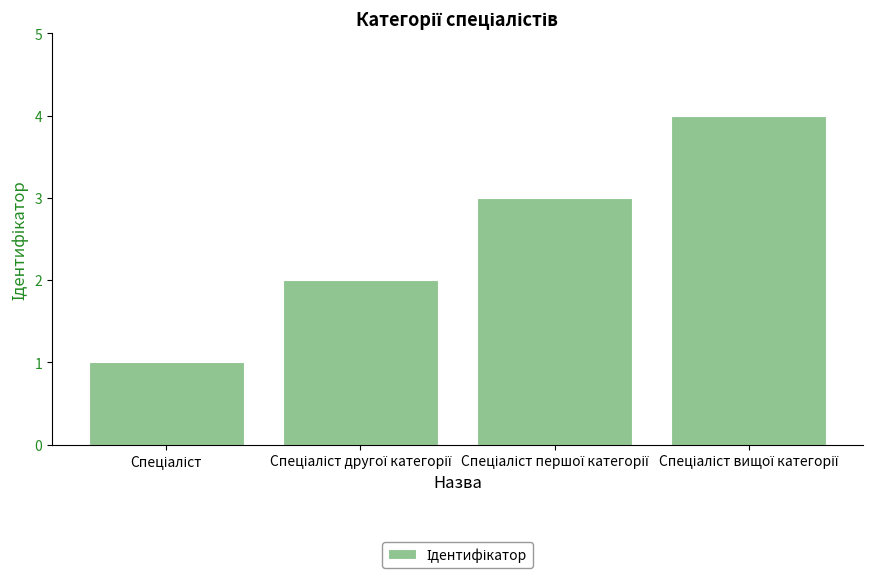

What is the greatest value displayed?

4